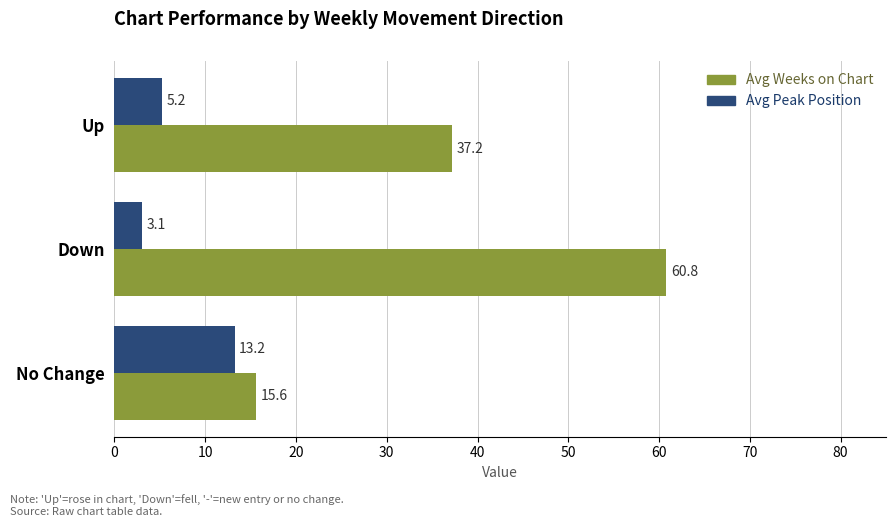

Which series has the largest total across all categories?

Avg Weeks on Chart